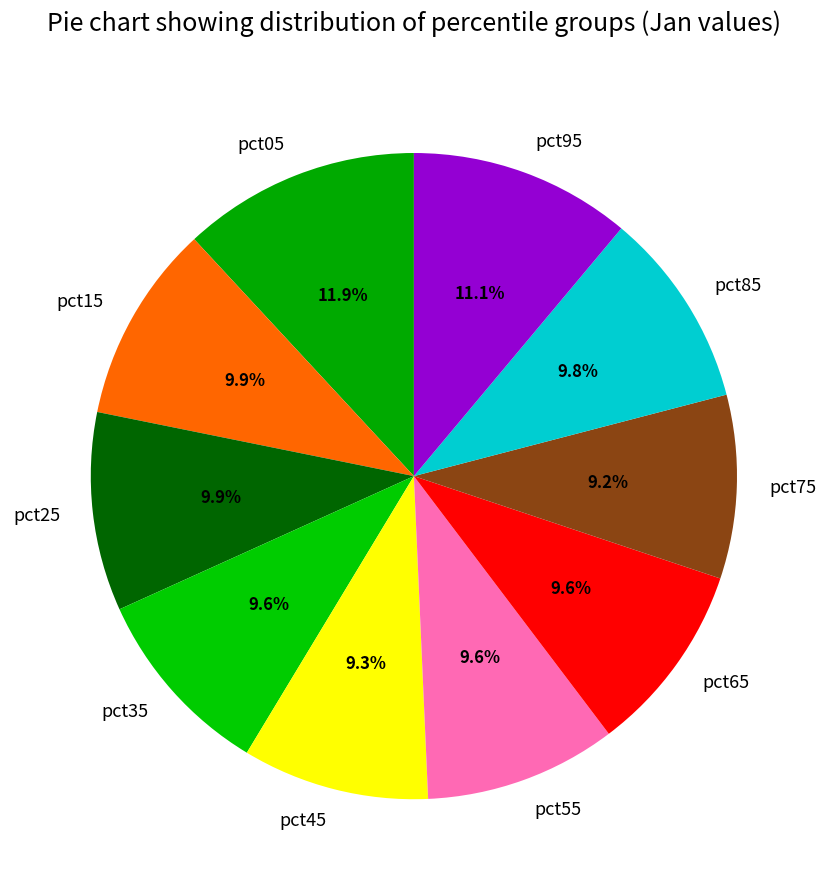

What percentage is the pct55 slice, to the nearest percent?

10%